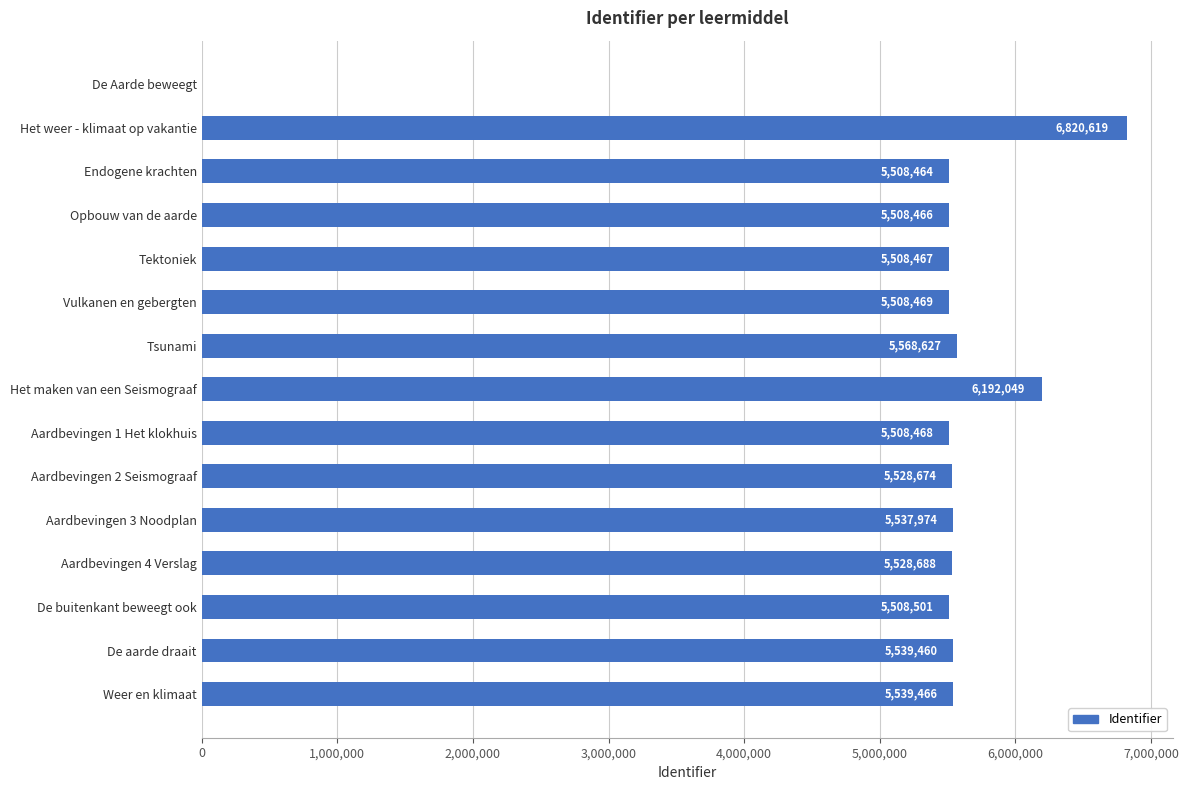

What is the ratio of the value at Opbouw van de aarde to the value at Aardbevingen 1 Het klokhuis?

1.0